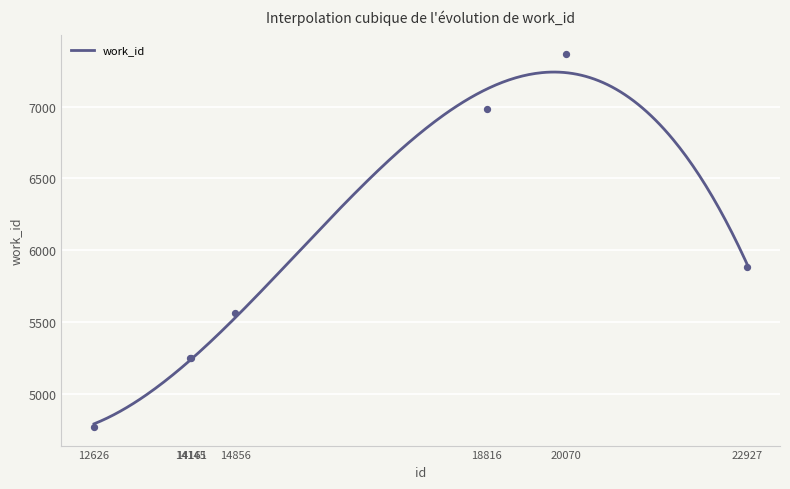

Which has a higher value, 14145 or 18816?

18816